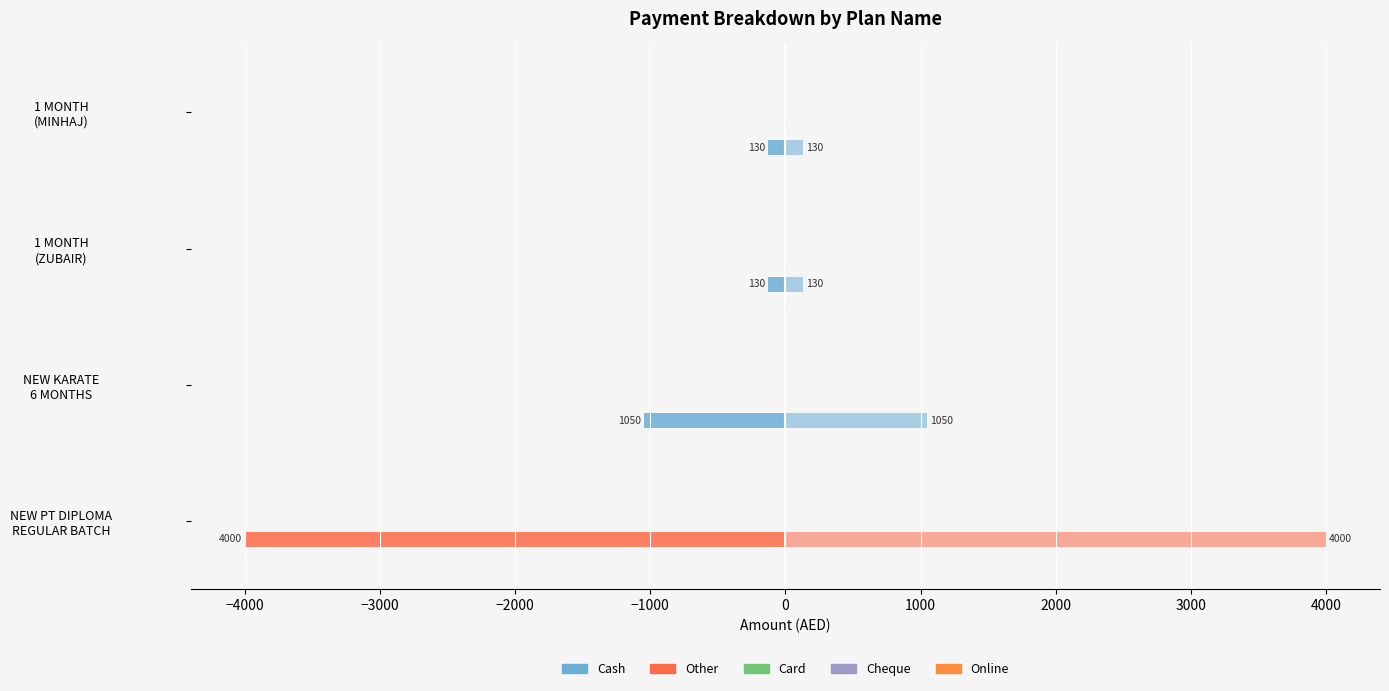

What is the minimum value for Other?

-4000.0